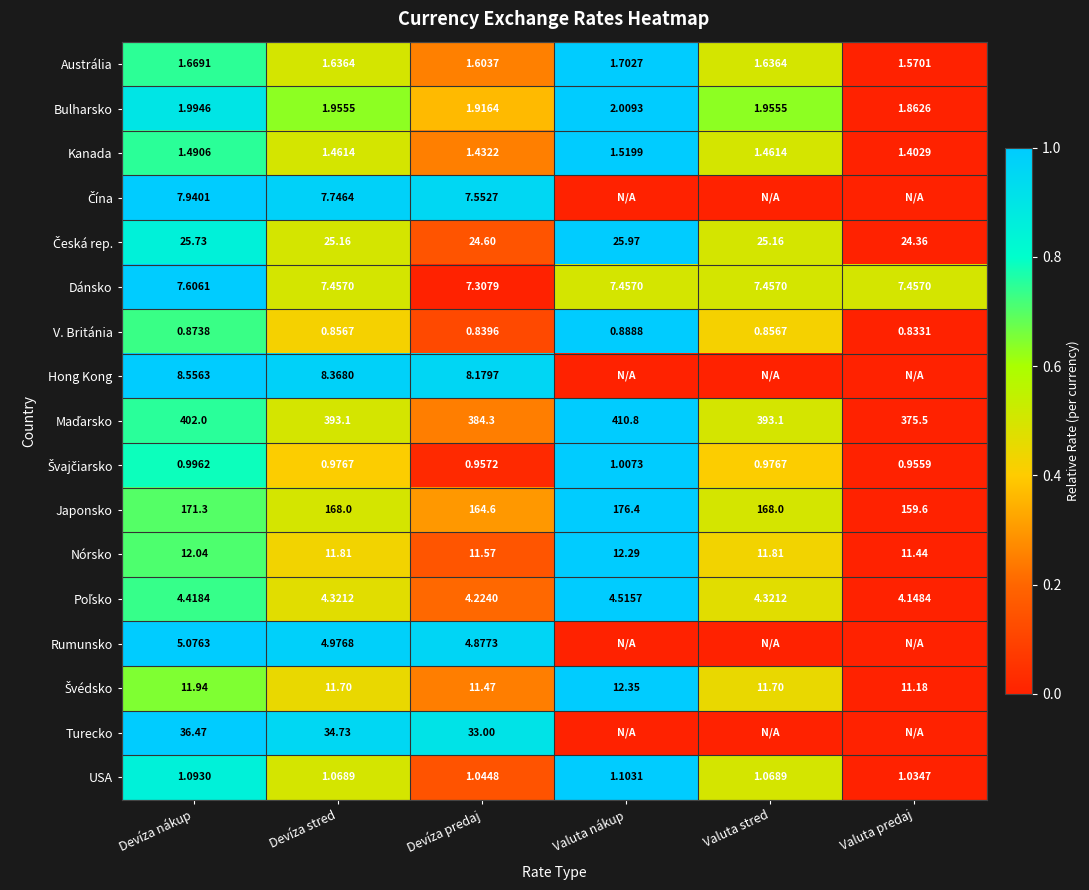

At which label is Dánsko closest to 7?

Devíza predaj